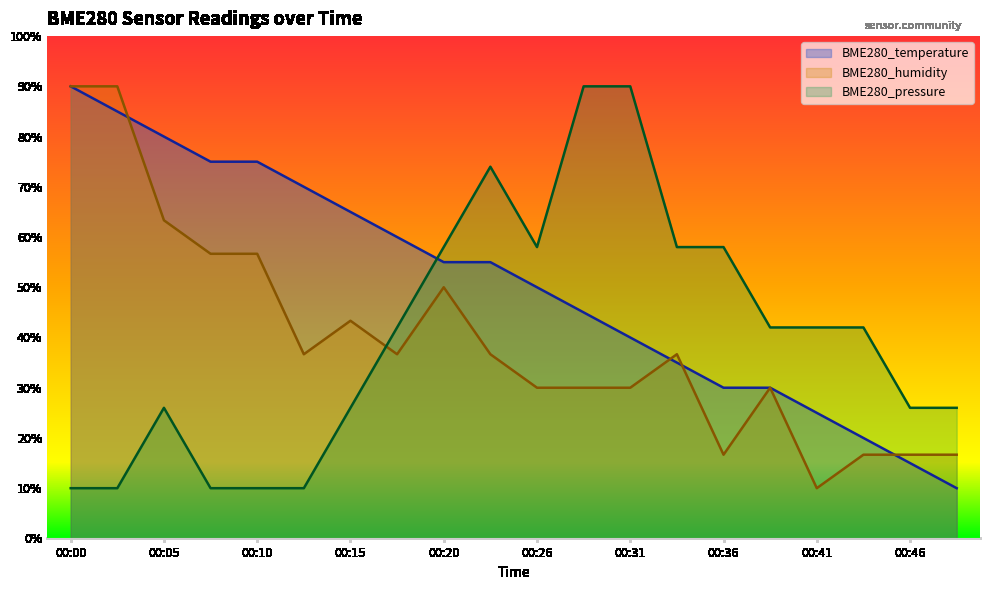

Rank the series by their maximum value, from highest to lowest.

BME280_temperature, BME280_humidity, BME280_pressure